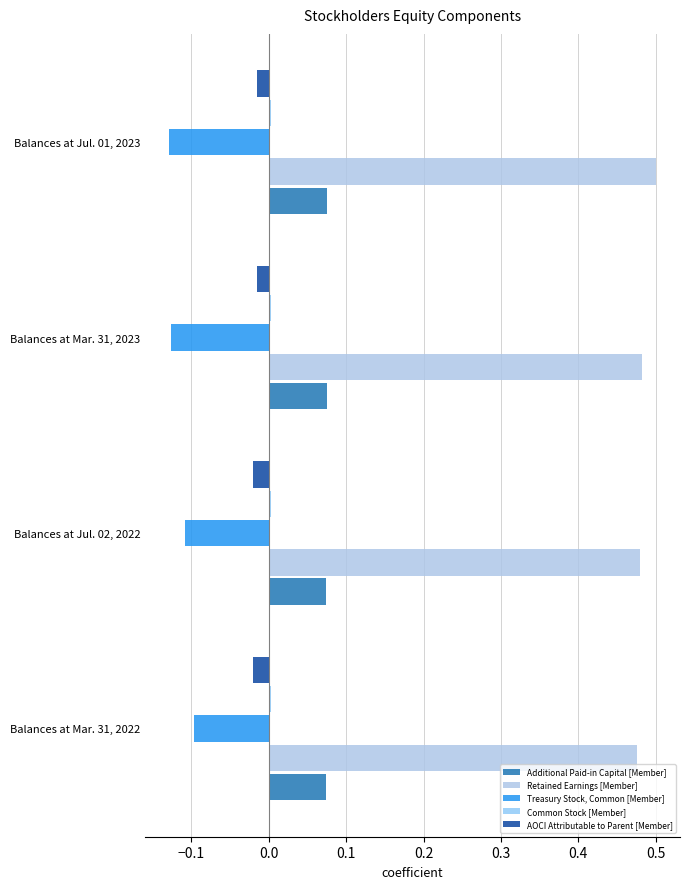

Count the number of data series in this chart.

5